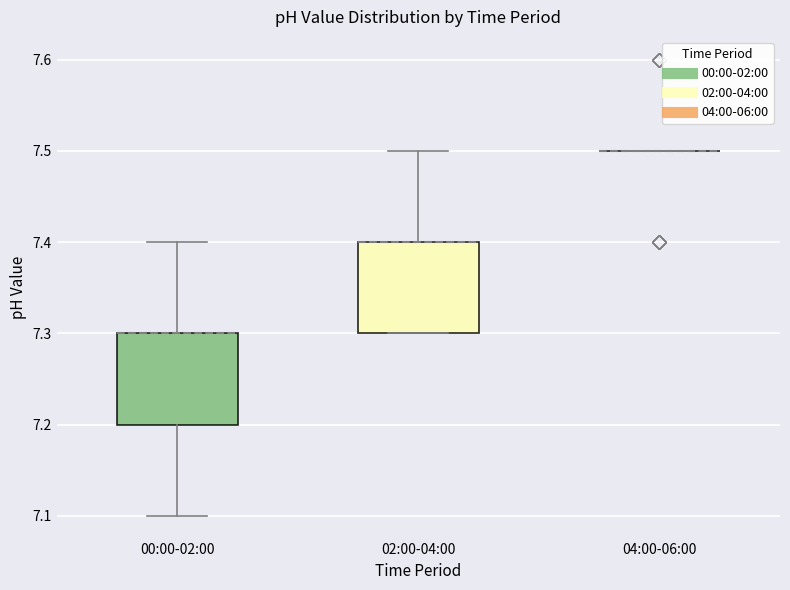

Reading left to right, transcribe this box plot: for each box, give where its median line is, the range the box spans, and where its two whiskers end, as read against the y-axis. The values are not printed on the chart, so give them approximately, as read against the axis.

00:00-02:00: median 7.3 (drawn on the box's upper edge), box 7.2 to 7.3, whiskers 7.1 to 7.4
02:00-04:00: median 7.4 (drawn on the box's upper edge), box 7.3 to 7.4, whiskers 7.3 to 7.5
04:00-06:00: box collapsed to a line at 7.5, whiskers 7.5 to 7.5